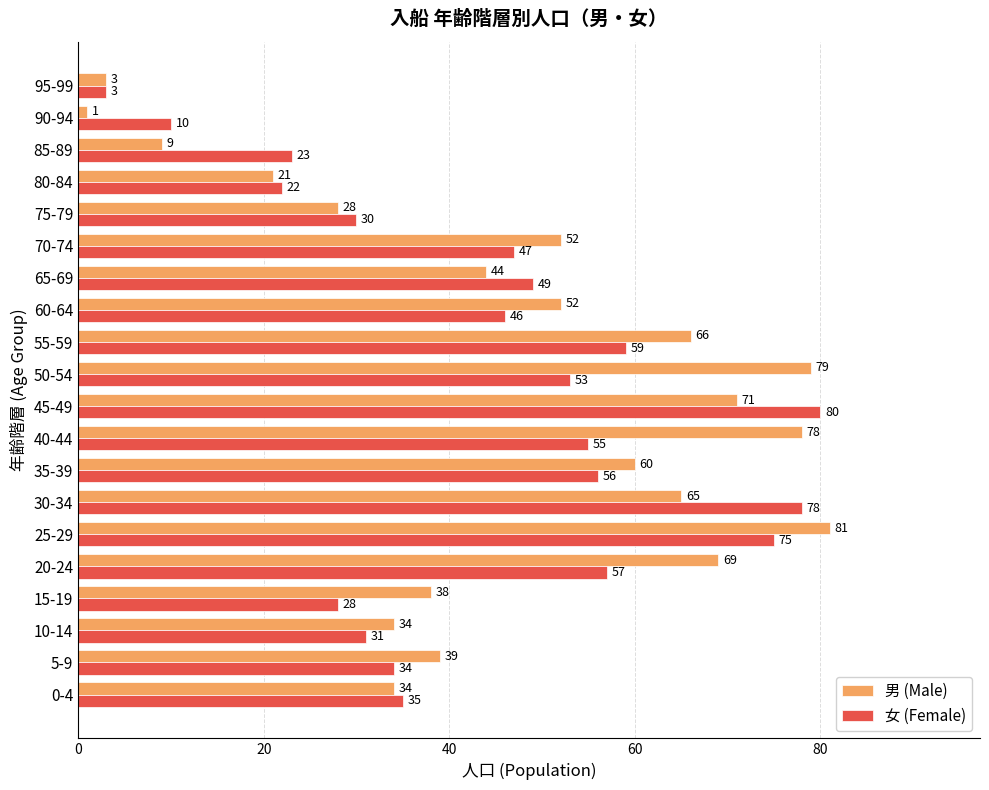

What is the lowest value of the 女 (Female) series?

3